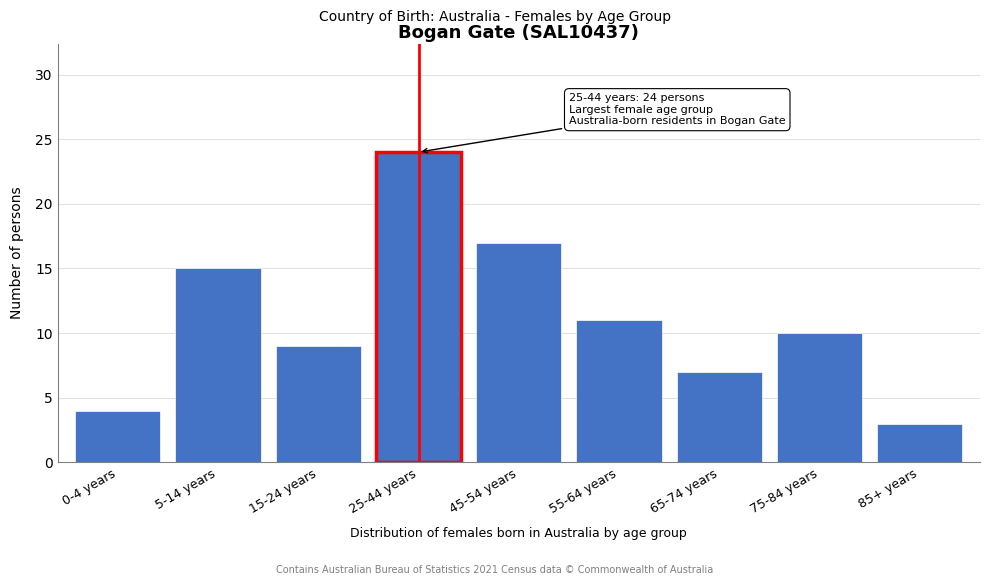

Reading left to right, what are all the values shown in this chart?

4	15	9	24	17	11	7	10	3